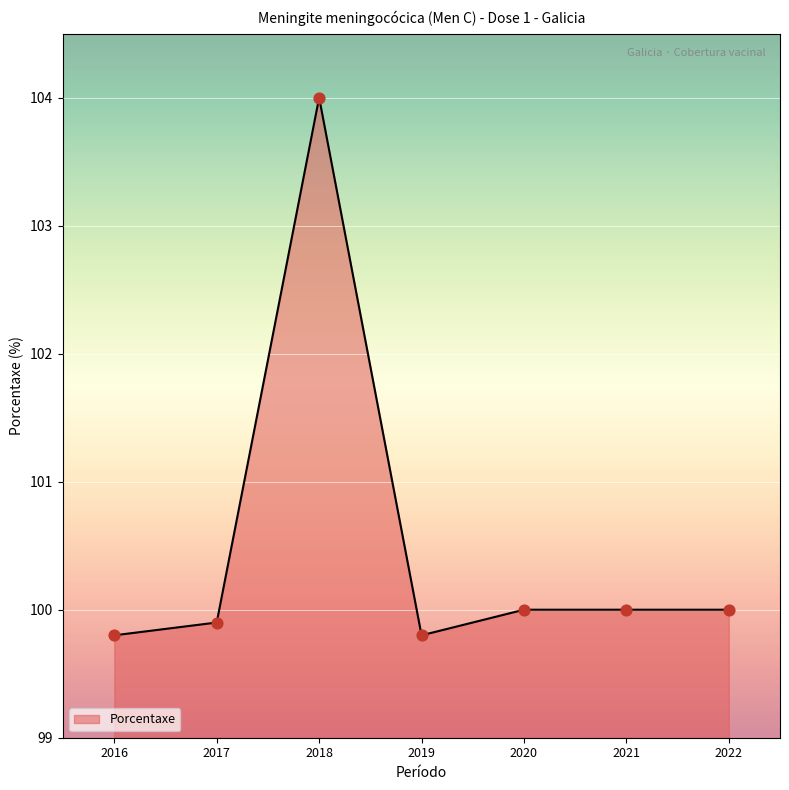

Between 2017 and 2016, which is larger?

2017